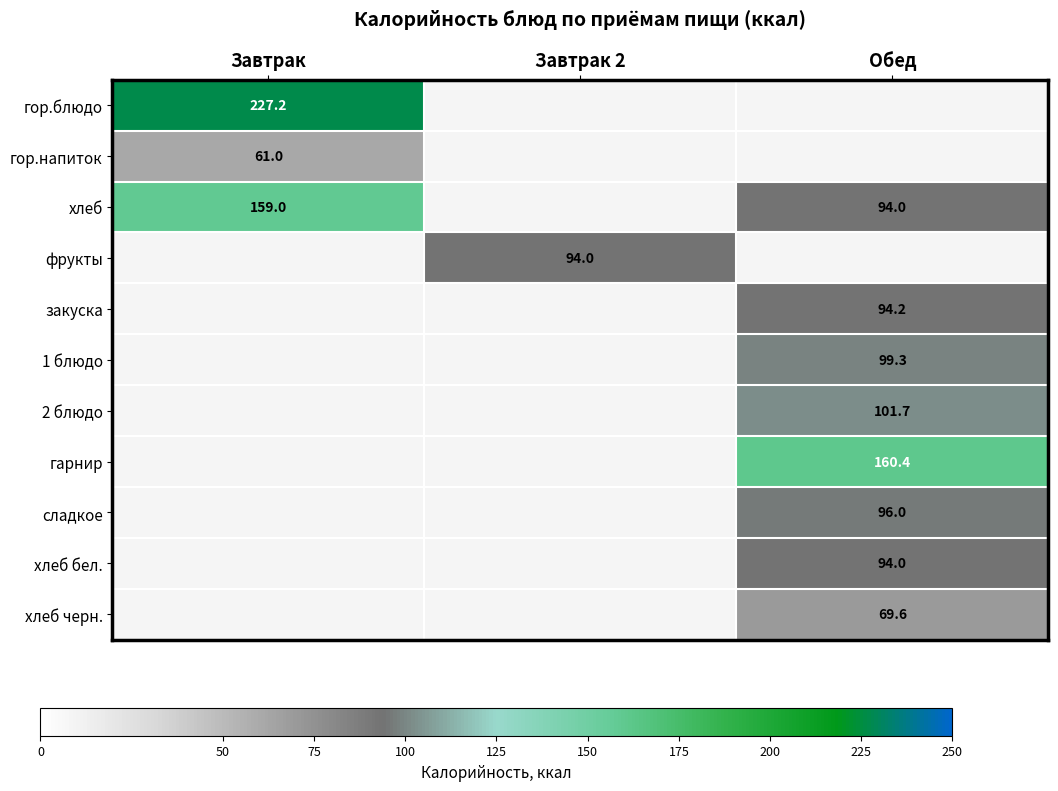

Is the value of хлеб черн. at Обед greater than the value of 2 блюдо at Обед?

No